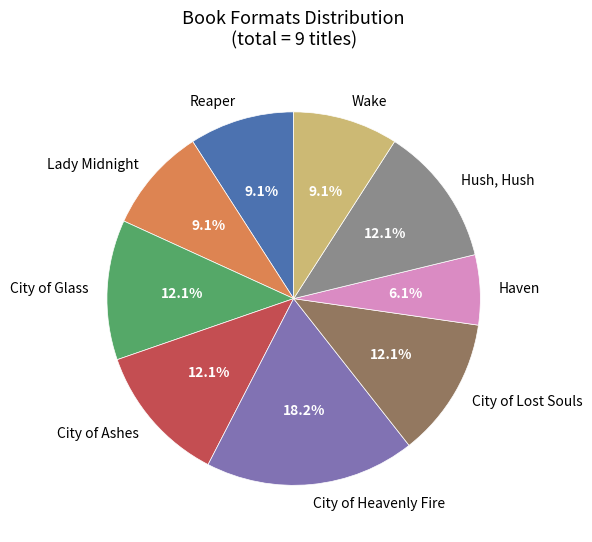

Which category has the smallest portion of the pie?

Haven